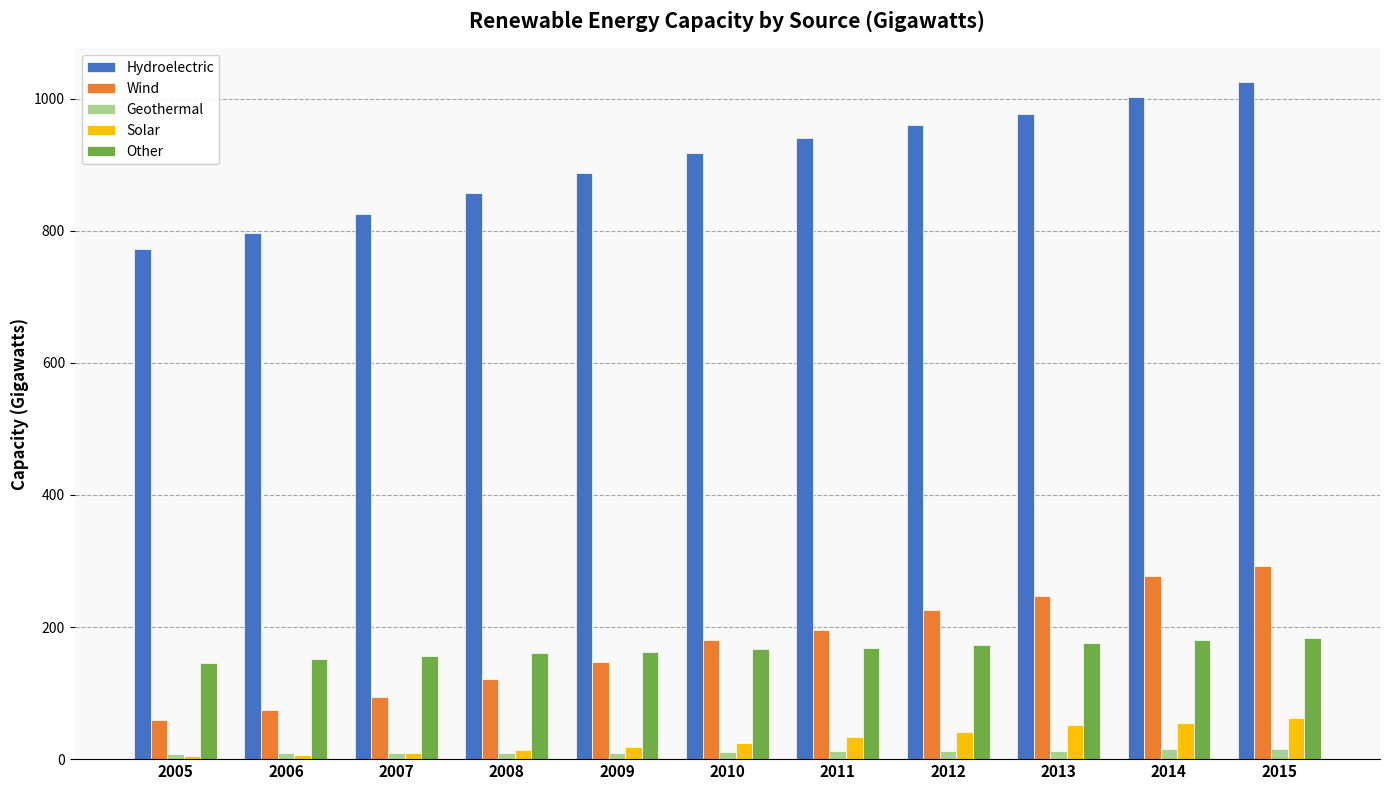

What is the difference between the maximum and second lowest values in the Geothermal series?

7